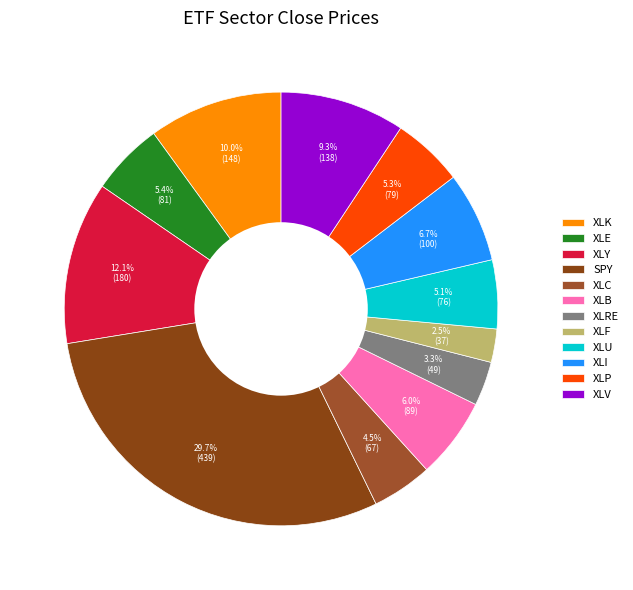

How much of the chart is everything except XLC?

95.5%